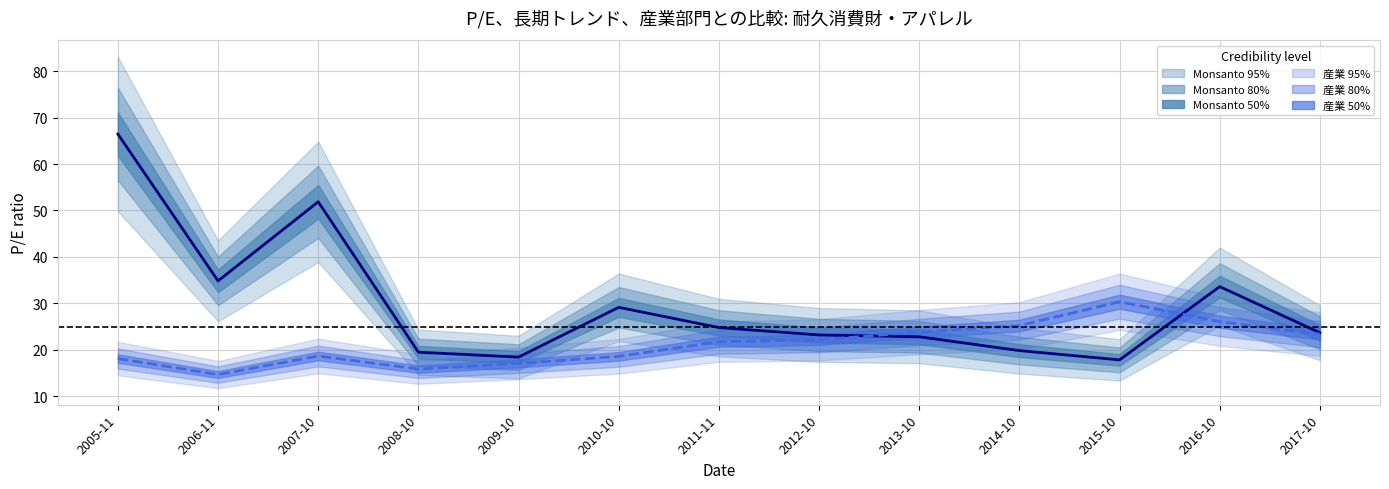

Which category has the lowest value across all series?

2006-11